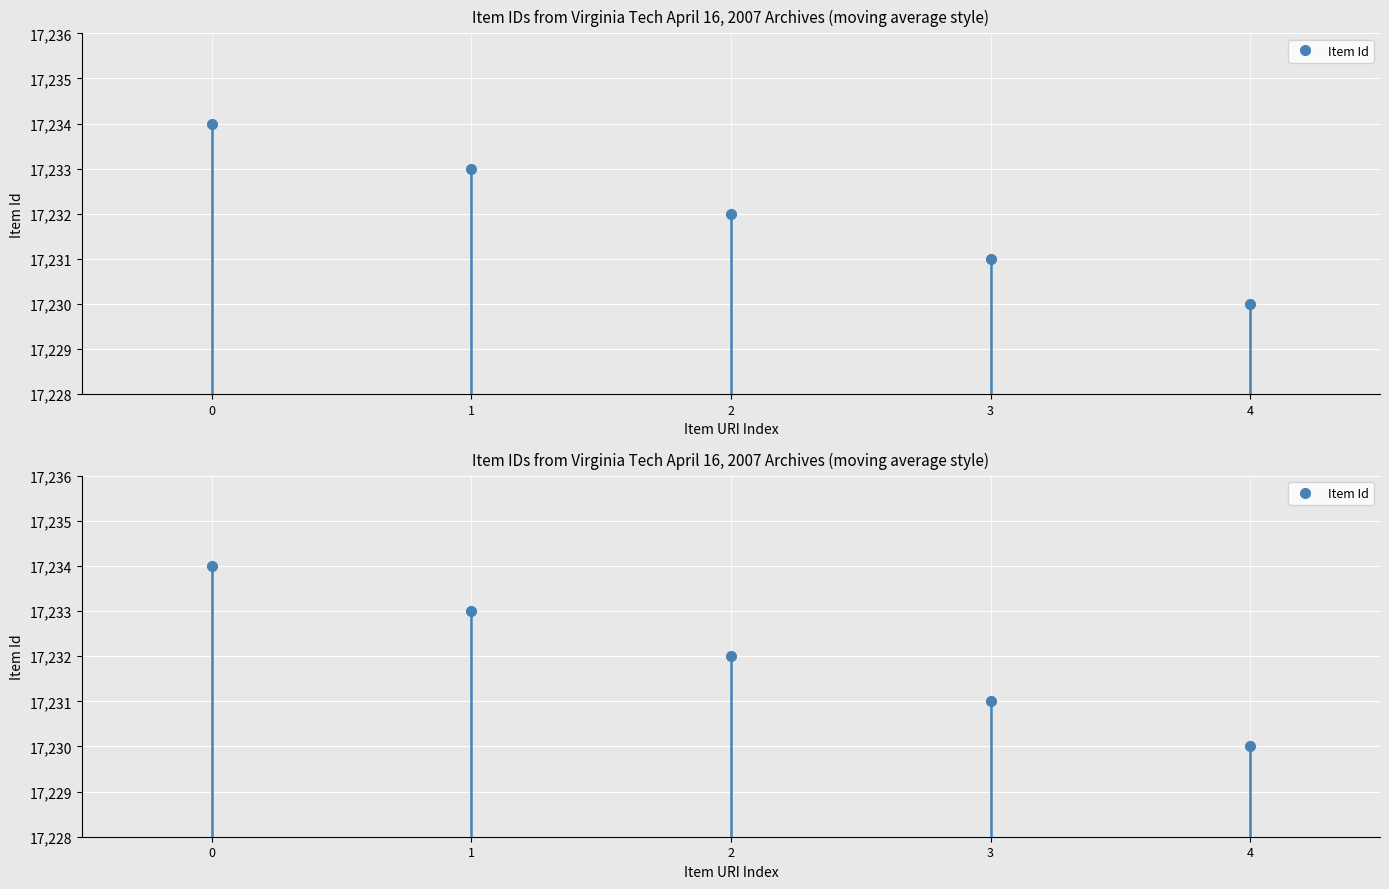

Reading left to right, transcribe all the data shown in this chart.

17234	17233	17232	17231	17230